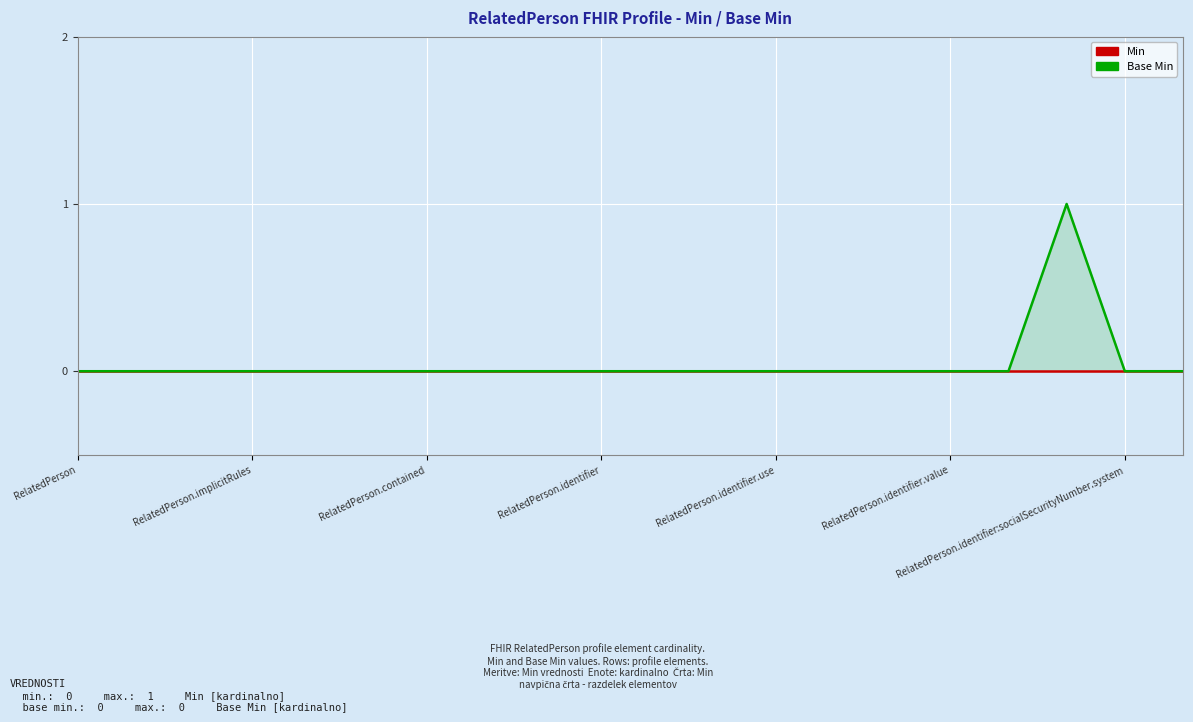

At RelatedPerson.implicitRules, list the series in order from largest to smallest.

Base Min, Min